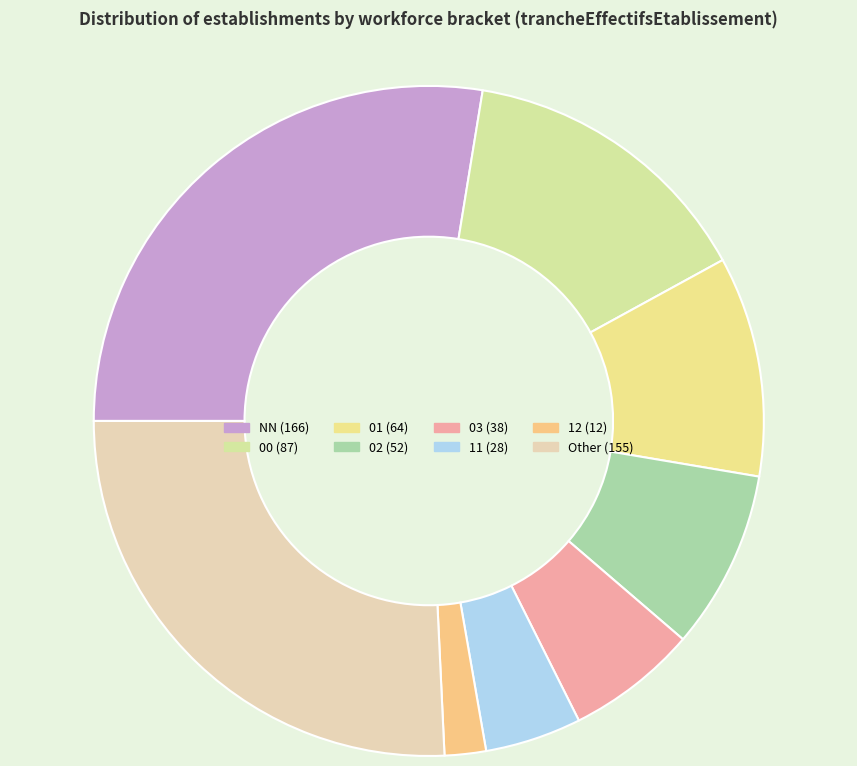

Is the sum of 00 and NN greater than half?

No